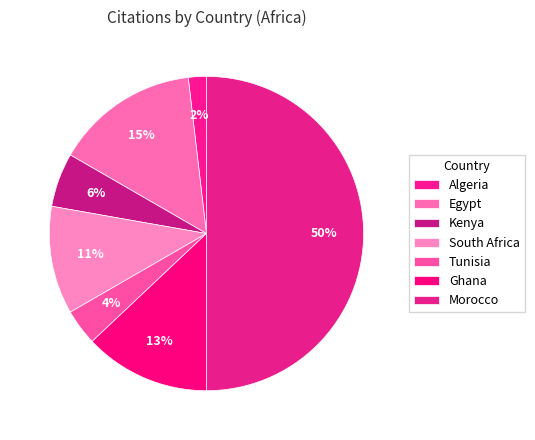

Count the number of slices in the pie.

7